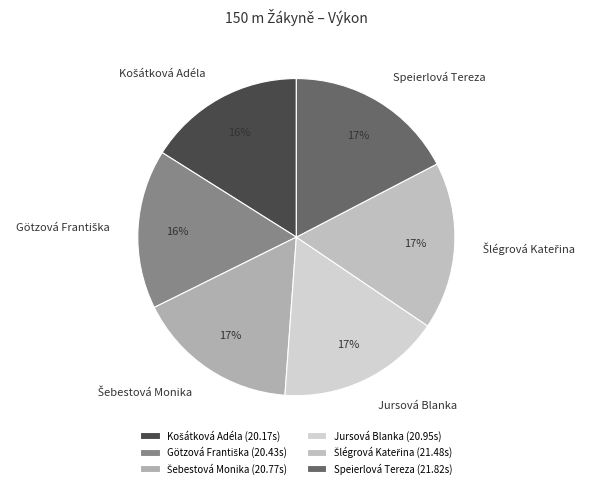

True or false: Speierlová Tereza accounts for 12% of the total.

False